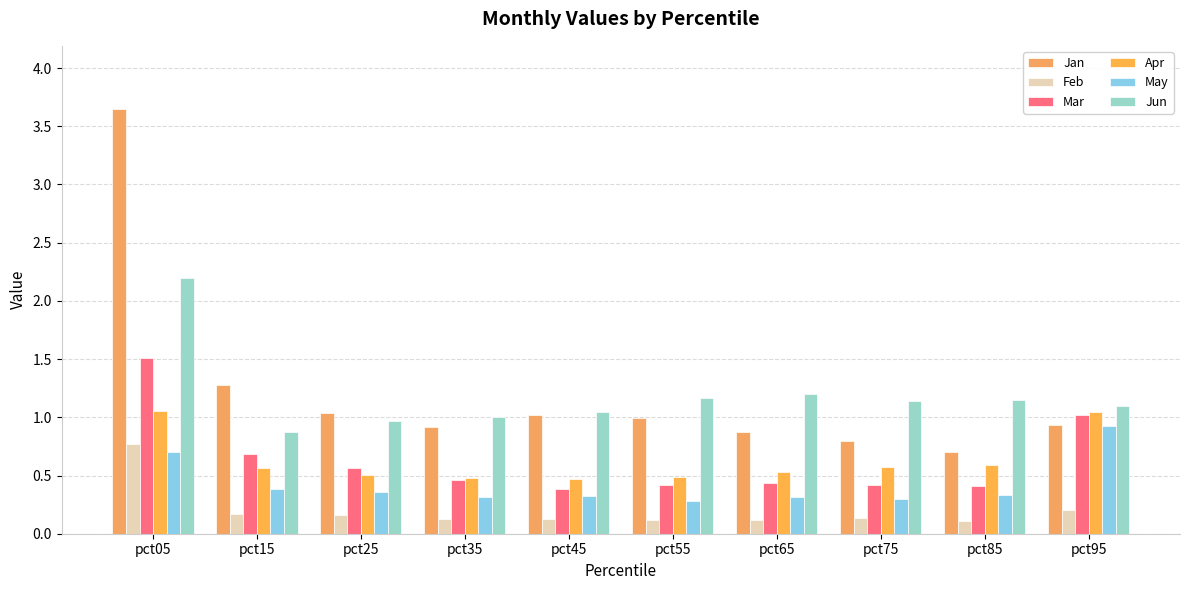

List the series in order of their peak value, lowest first.

Feb, May, Apr, Mar, Jun, Jan